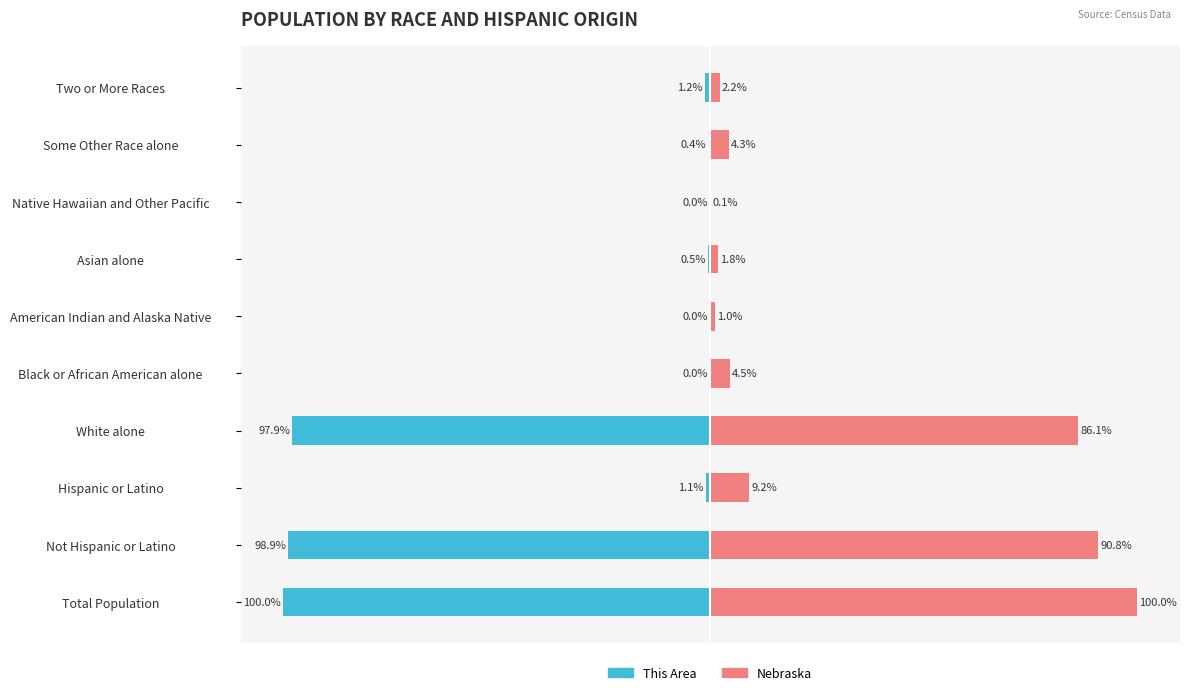

Is it true that This Area equals -49.0 at White alone?

False